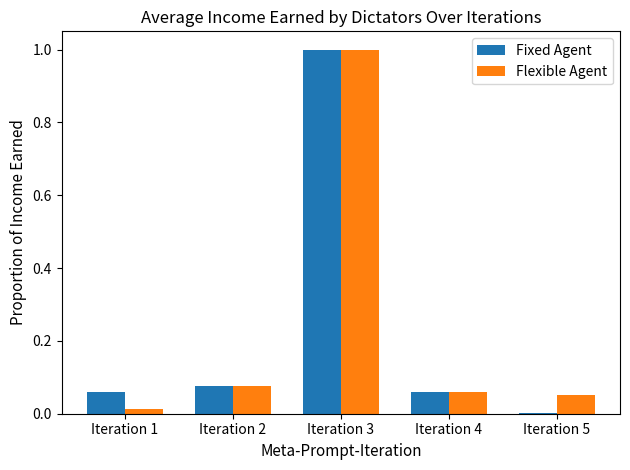

Are the bars horizontal?

No